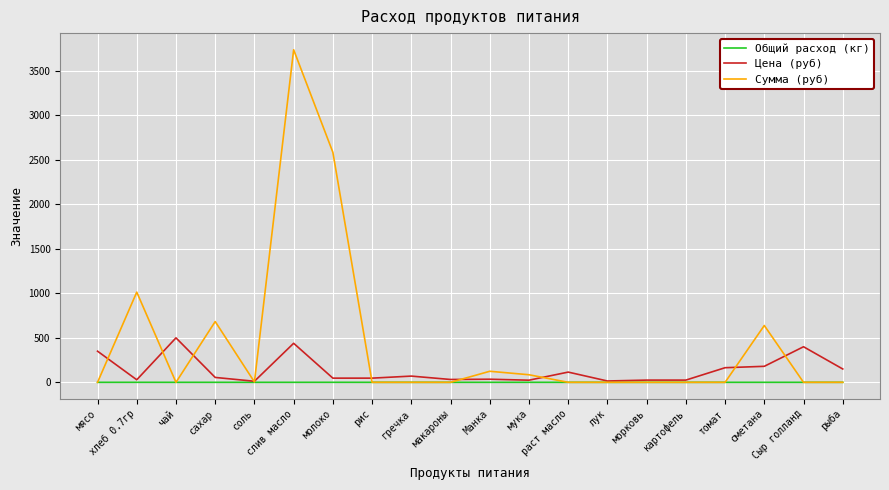

What is the maximum value for Сумма (руб)?

3739.3